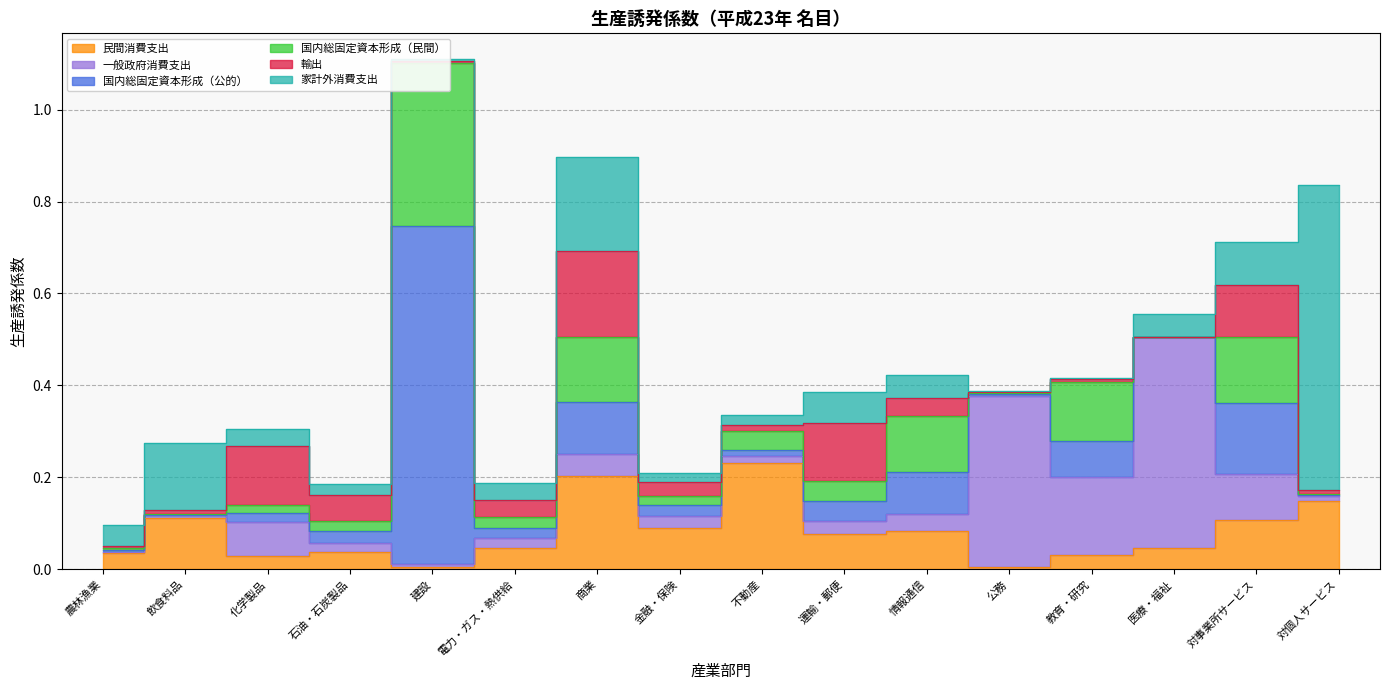

At which category does the chart reach its peak across all series?

建設